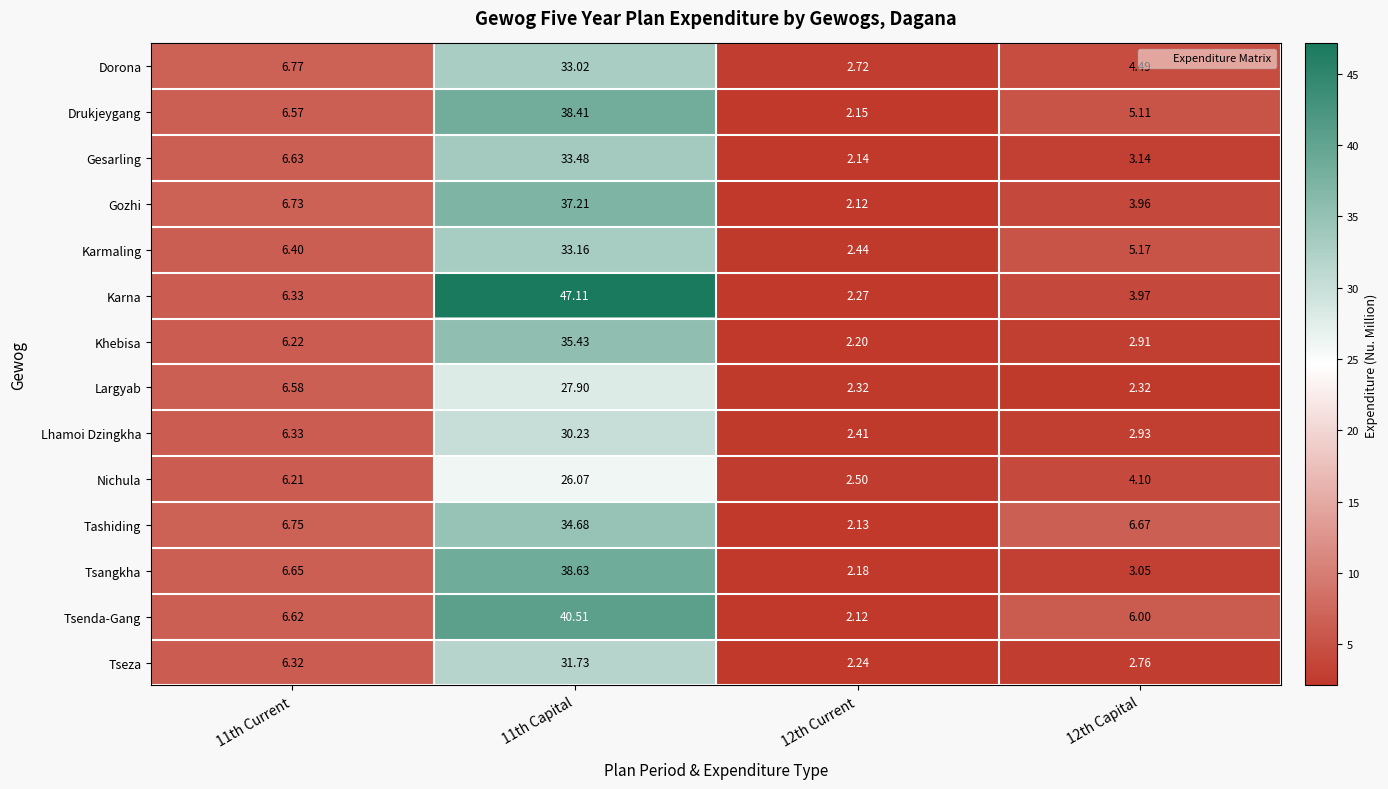

Rank the series at 11th Capital from highest to lowest value.

Karna, Tsenda-Gang, Tsangkha, Drukjeygang, Gozhi, Khebisa, Tashiding, Gesarling, Karmaling, Dorona, Tseza, Lhamoi Dzingkha, Largyab, Nichula